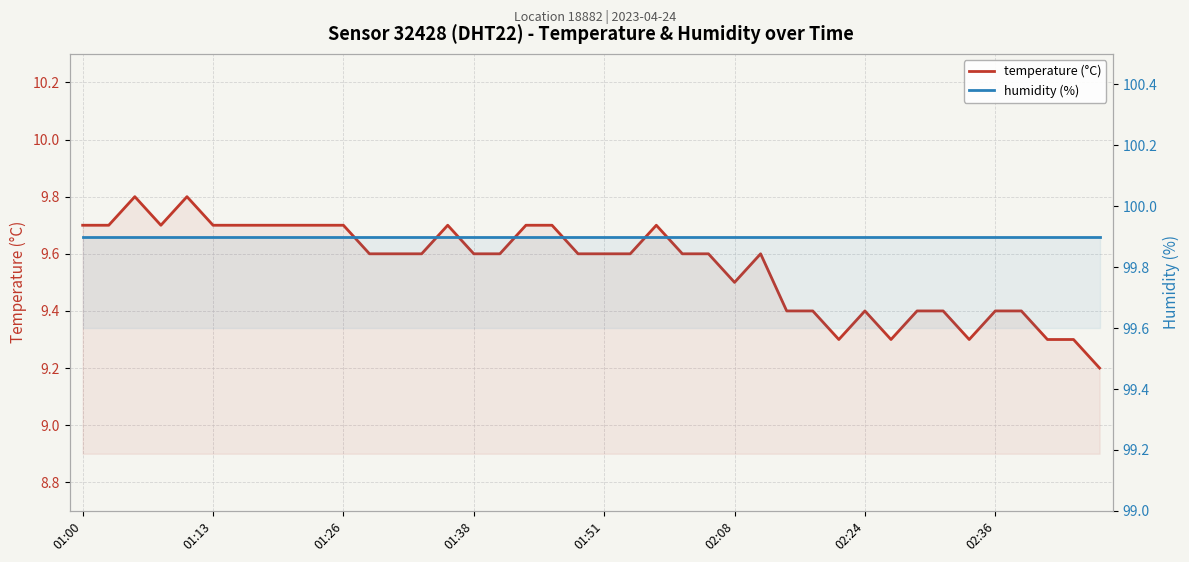

True or false: temperature (°C) and humidity (%) cross at least once.

False